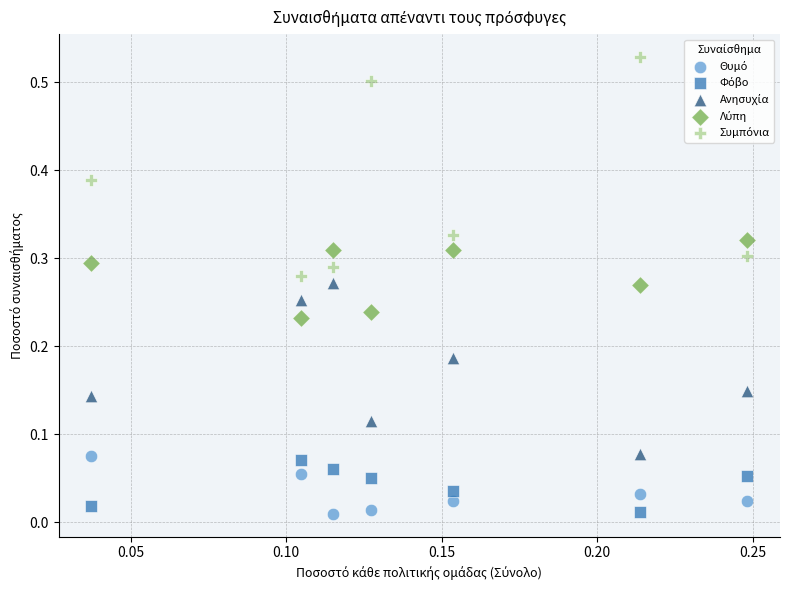

How many data points are displayed?

35